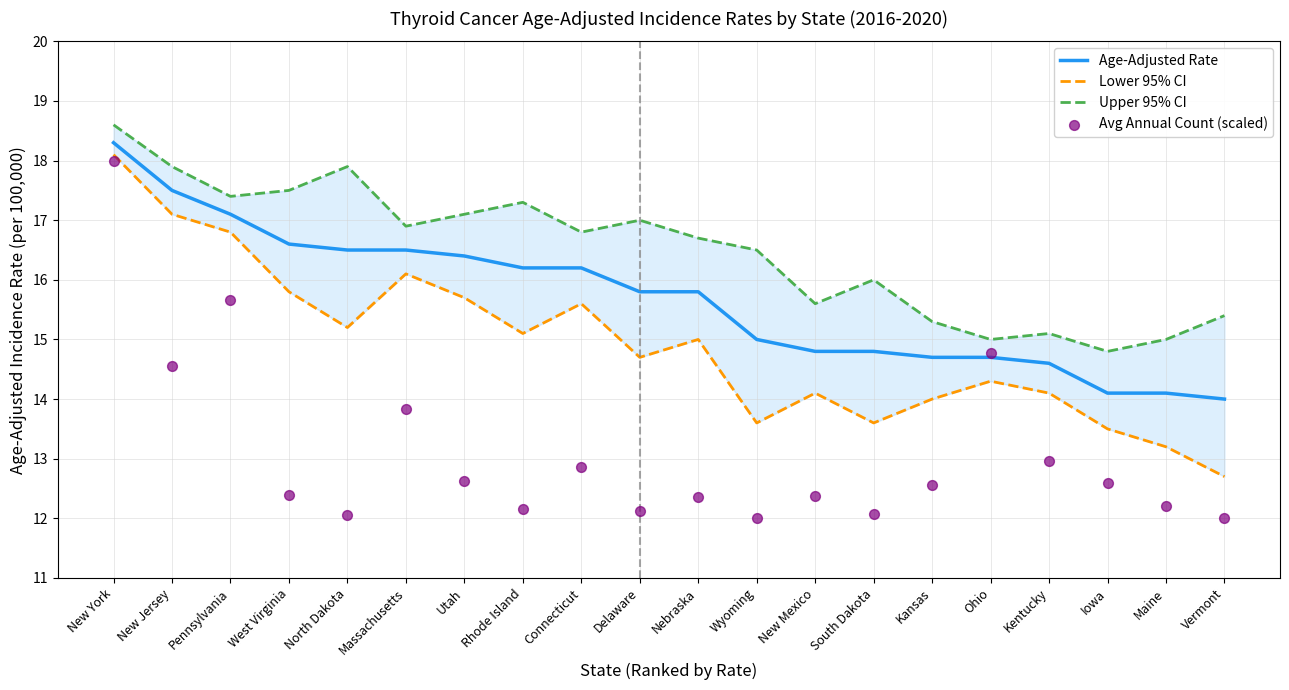

Which series has the widest spread of Y values?

Avg Annual Count (scaled)